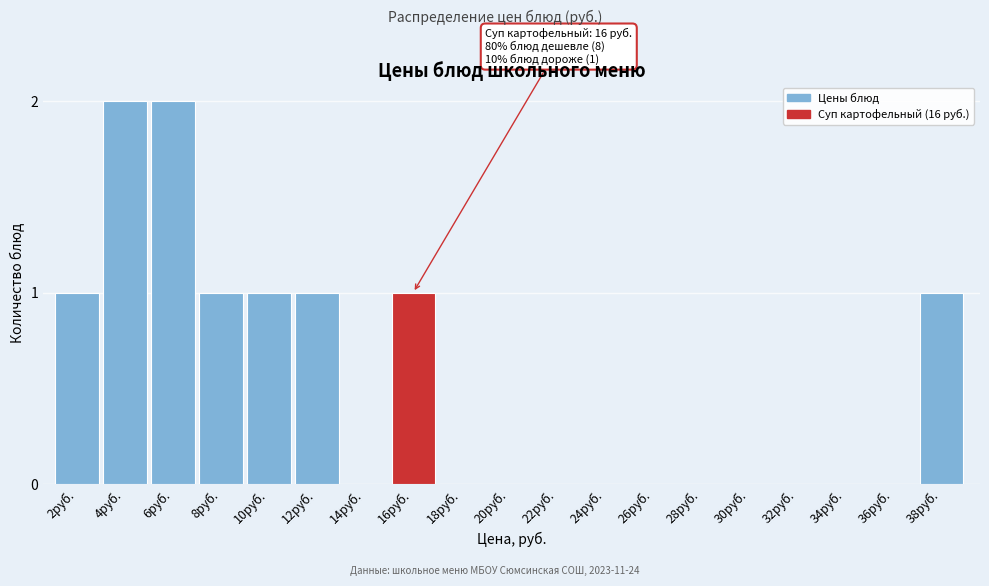

Reading right to left, extract all data points from this chart.

38руб.=1	36руб.=0	34руб.=0	32руб.=0	30руб.=0	28руб.=0	26руб.=0	24руб.=0	22руб.=0	20руб.=0	18руб.=0	16руб.=1	14руб.=0	12руб.=1	10руб.=1	8руб.=1	6руб.=2	4руб.=2	2руб.=1